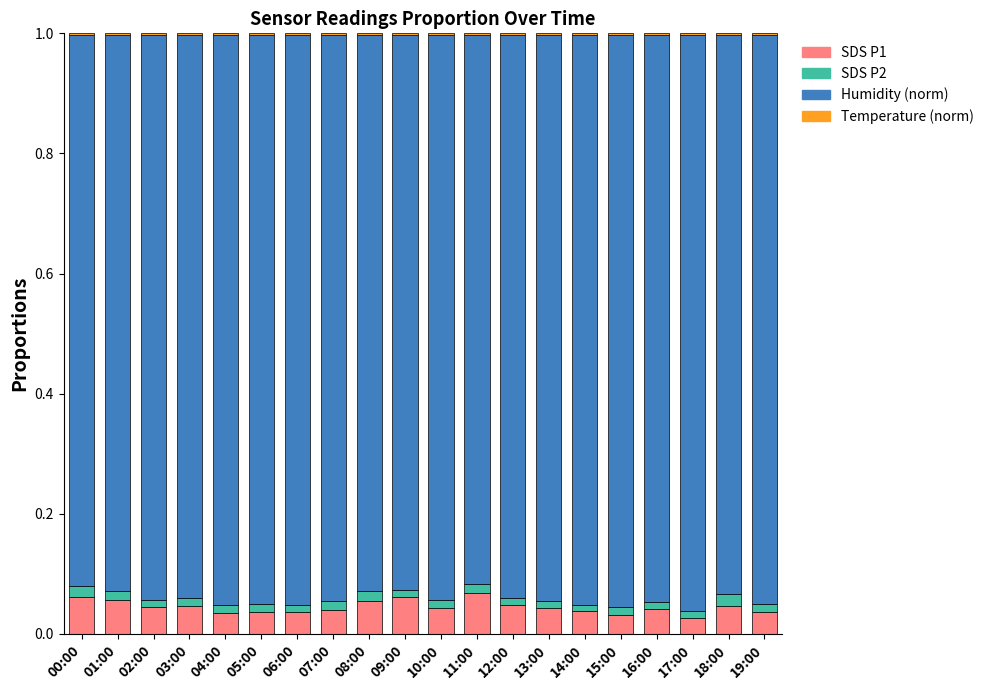

Count the number of categories in the chart.

20